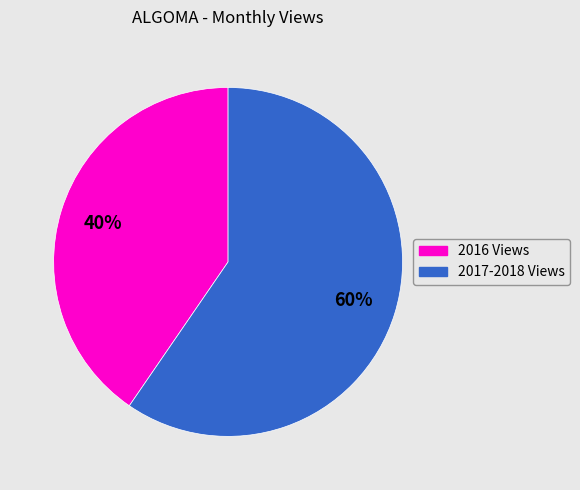

Is there a majority slice in this chart?

Yes